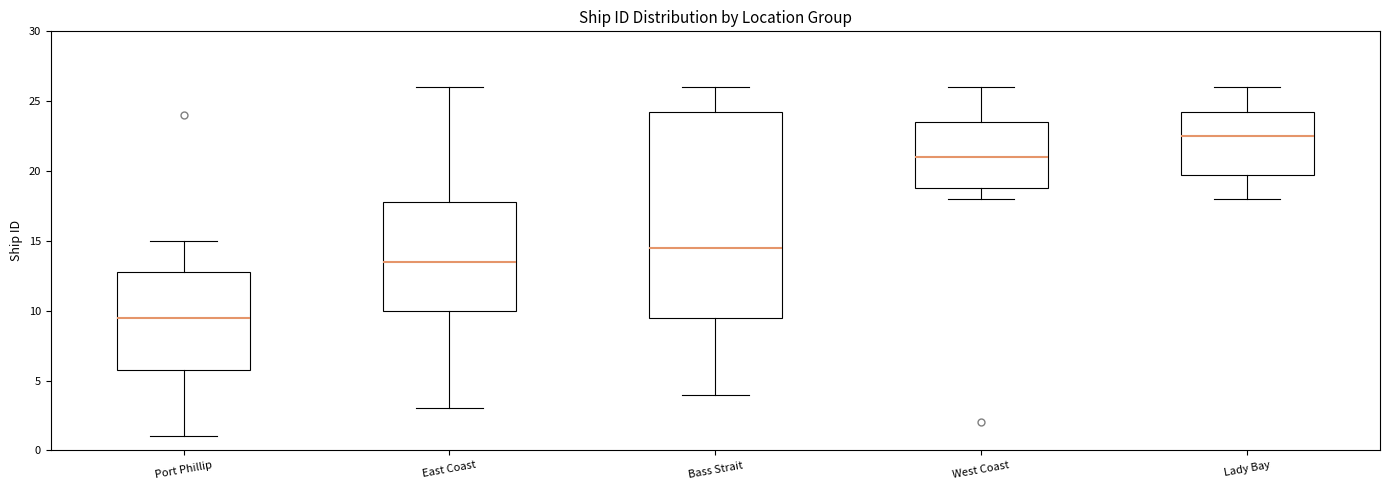

Reading left to right, transcribe this box plot: for each box, give where its median line is, the range the box spans, and where its two whiskers end, as read against the y-axis. The values are not printed on the chart, so give them approximately, as read against the axis.

Port Phillip: median 9.5, box 6.0 to 13.0, whiskers 1.0 to 15.0
East Coast: median 13.5, box 10.0 to 18.0, whiskers 3.0 to 26.0
Bass Strait: median 14.5, box 9.5 to 24.5, whiskers 4.0 to 26.0
West Coast: median 21.0, box 19.0 to 23.5, whiskers 18.0 to 26.0
Lady Bay: median 22.5, box 20.0 to 24.5, whiskers 18.0 to 26.0